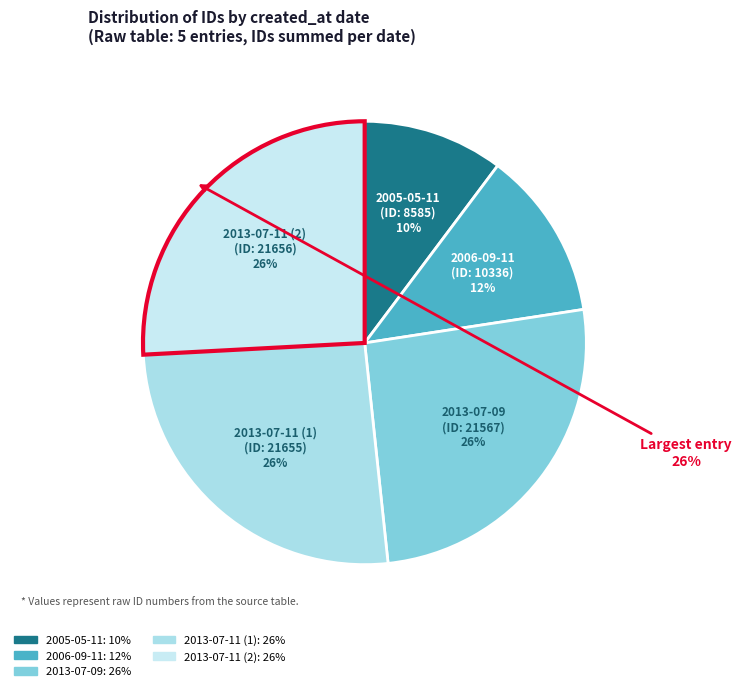

To the nearest percent, what is the average slice percentage?

20%